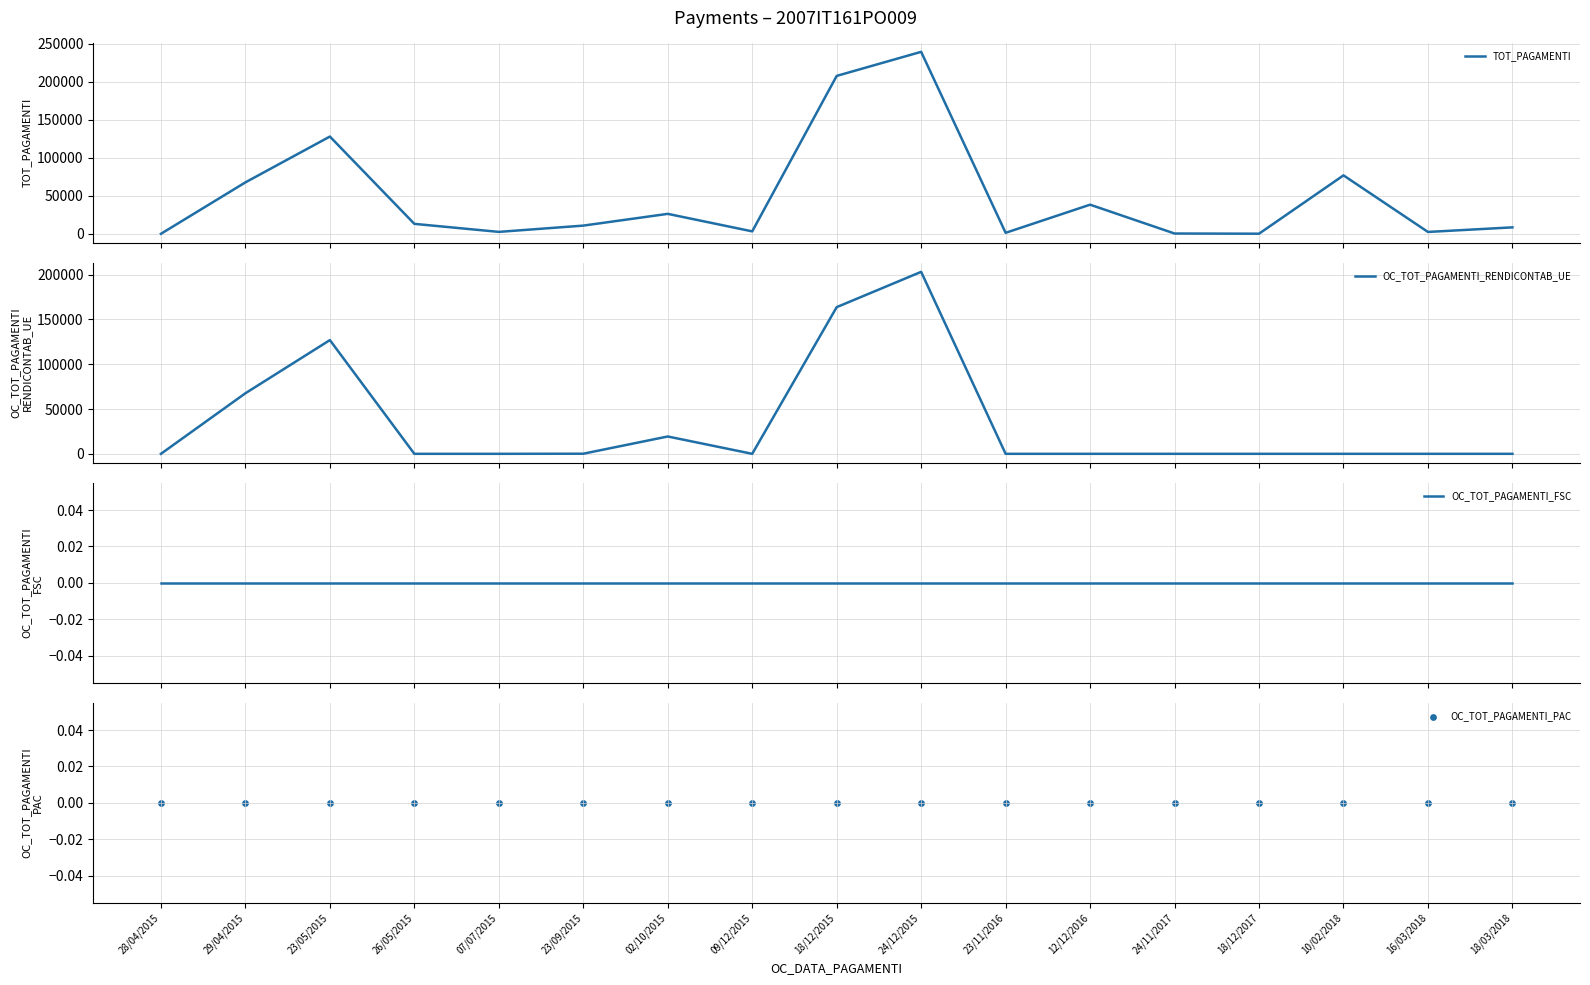

Which series has the widest spread of Y values?

TOT_PAGAMENTI